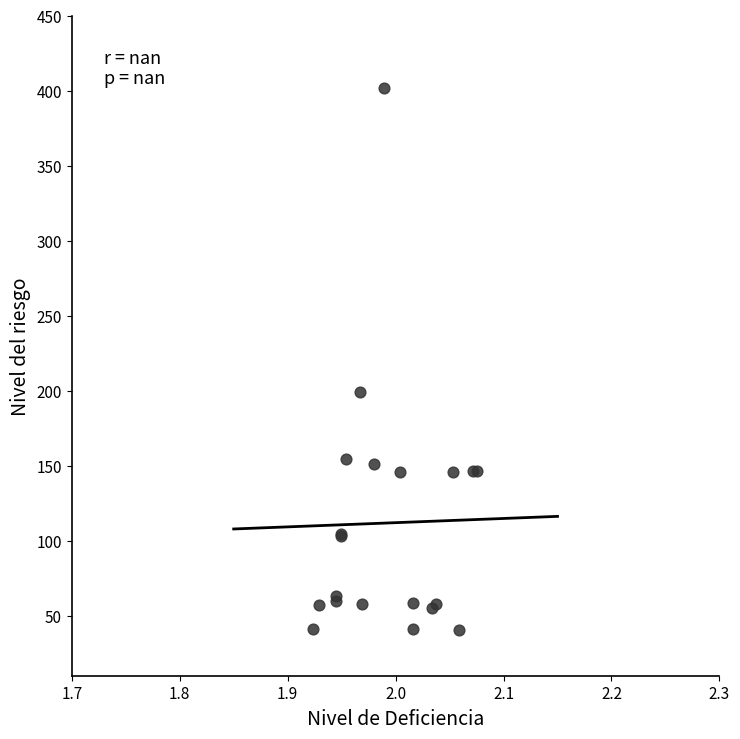

What Y value in the scatter plot is closest to 220?

199.4